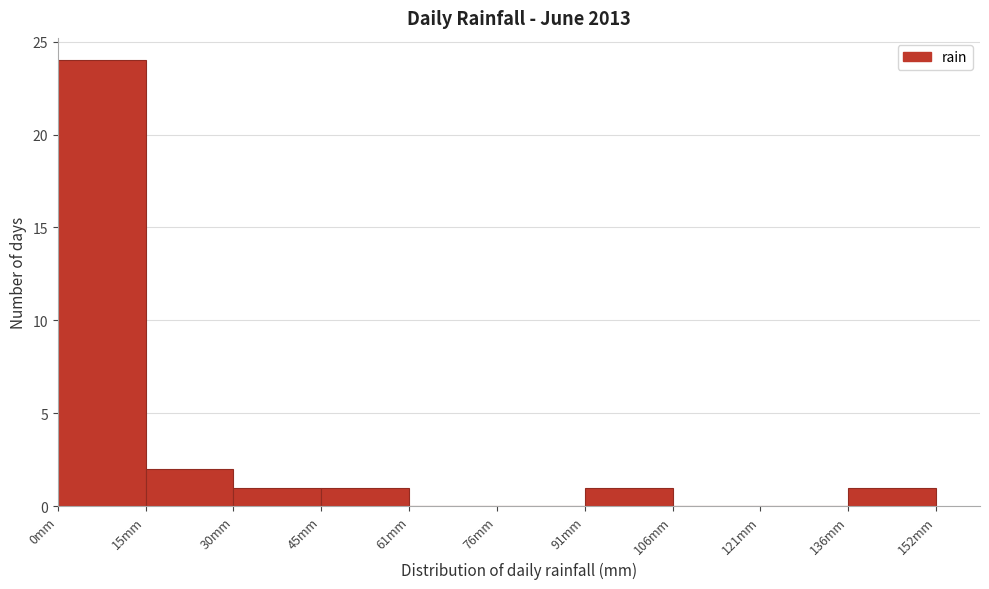

Reading left to right, list every bar in this chart as the range it spans on the x-axis followed by its height. Neither the bar edges nor the heights are printed on the chart, so give them approximately, as read against the axes.

0 to 16: 24
16 to 30: 2
30 to 46: 1
46 to 60: 1
60 to 76: 0
76 to 90: 0
90 to 106: 1
106 to 122: 0
122 to 136: 0
136 to 152: 1